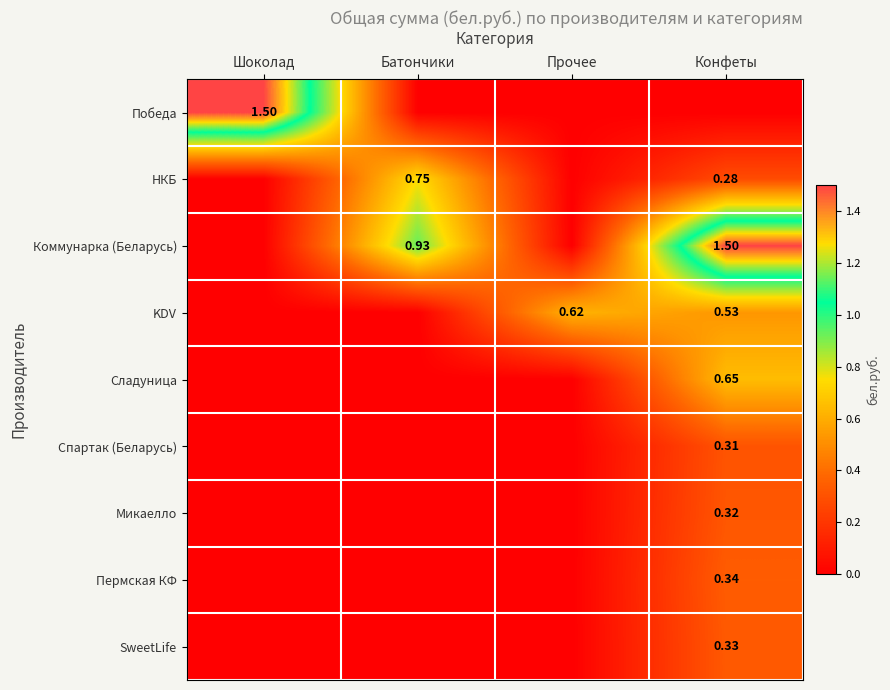

What is the approximate value of Коммунарка (Беларусь) at Конфеты?

1.5